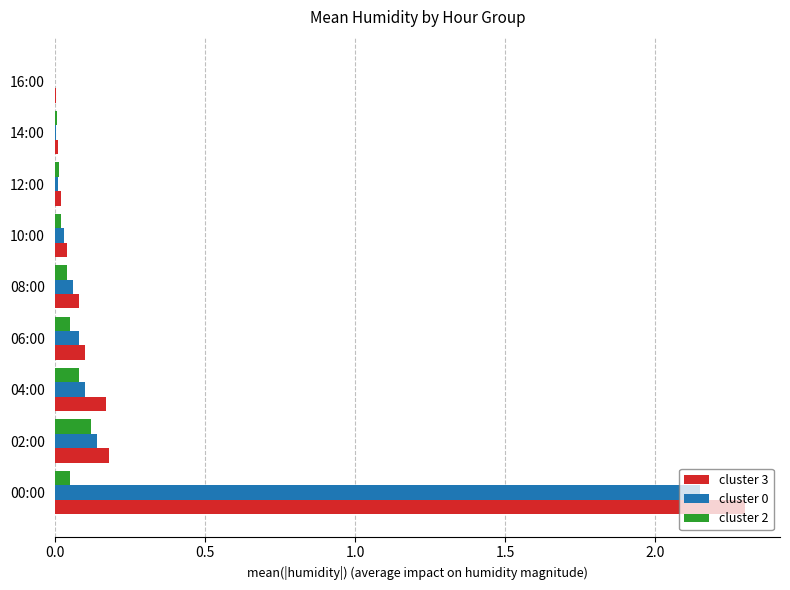

What is the total value across all series at 00:00?

4.5